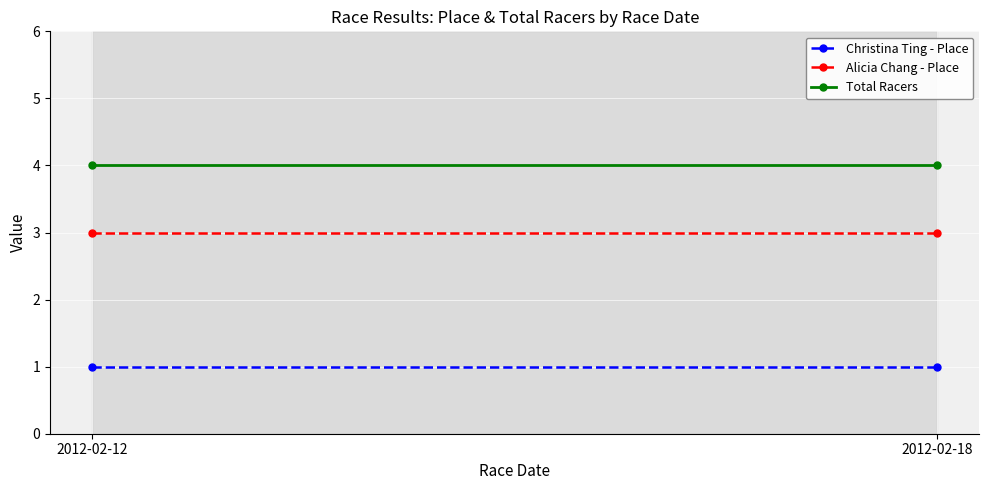

Reading left to right, list all the values displayed in this chart.

Christina Ting - Place: 2012-02-12=1	2012-02-18=1
Alicia Chang - Place: 2012-02-12=3	2012-02-18=3
Total Racers: 2012-02-12=4	2012-02-18=4